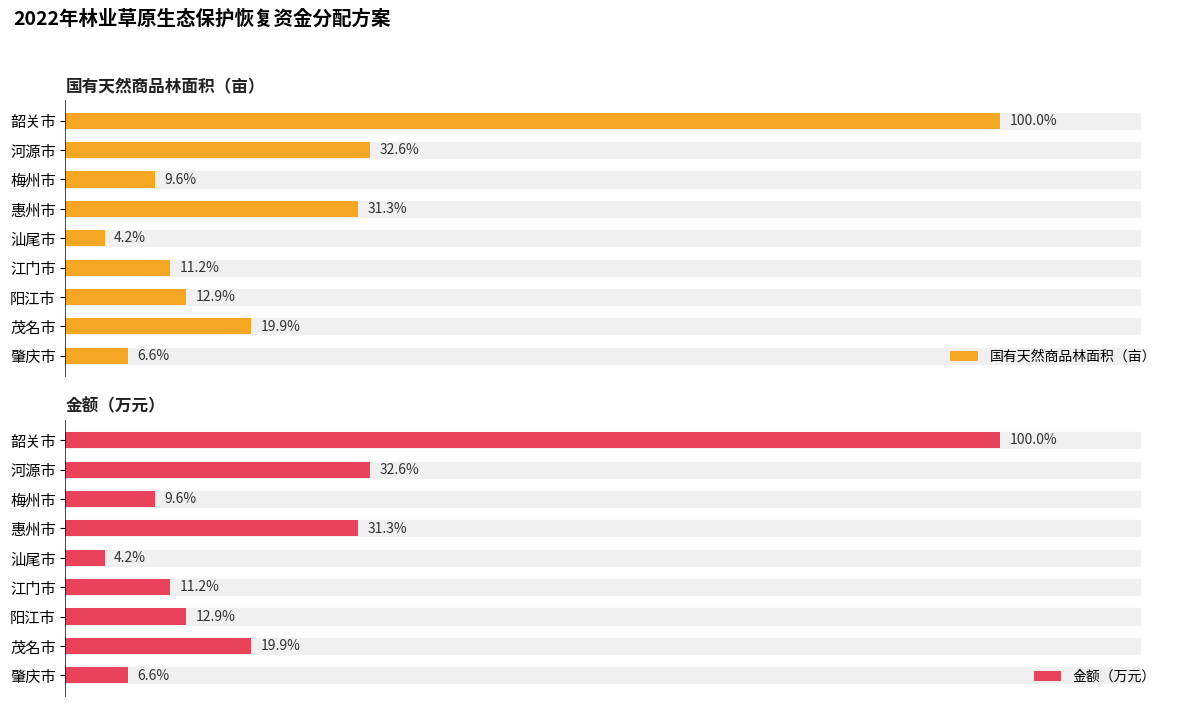

Reading right to left, extract all data points from this chart.

国有天然商品林面积（亩）: 4200.0	12579.0	8168.0	7065.0	2656.0	19781.0	6076.0	20624.0	63204.0
金额（万元）: 47.2	141.3	91.8	79.4	29.8	222.3	68.3	231.7	710.2